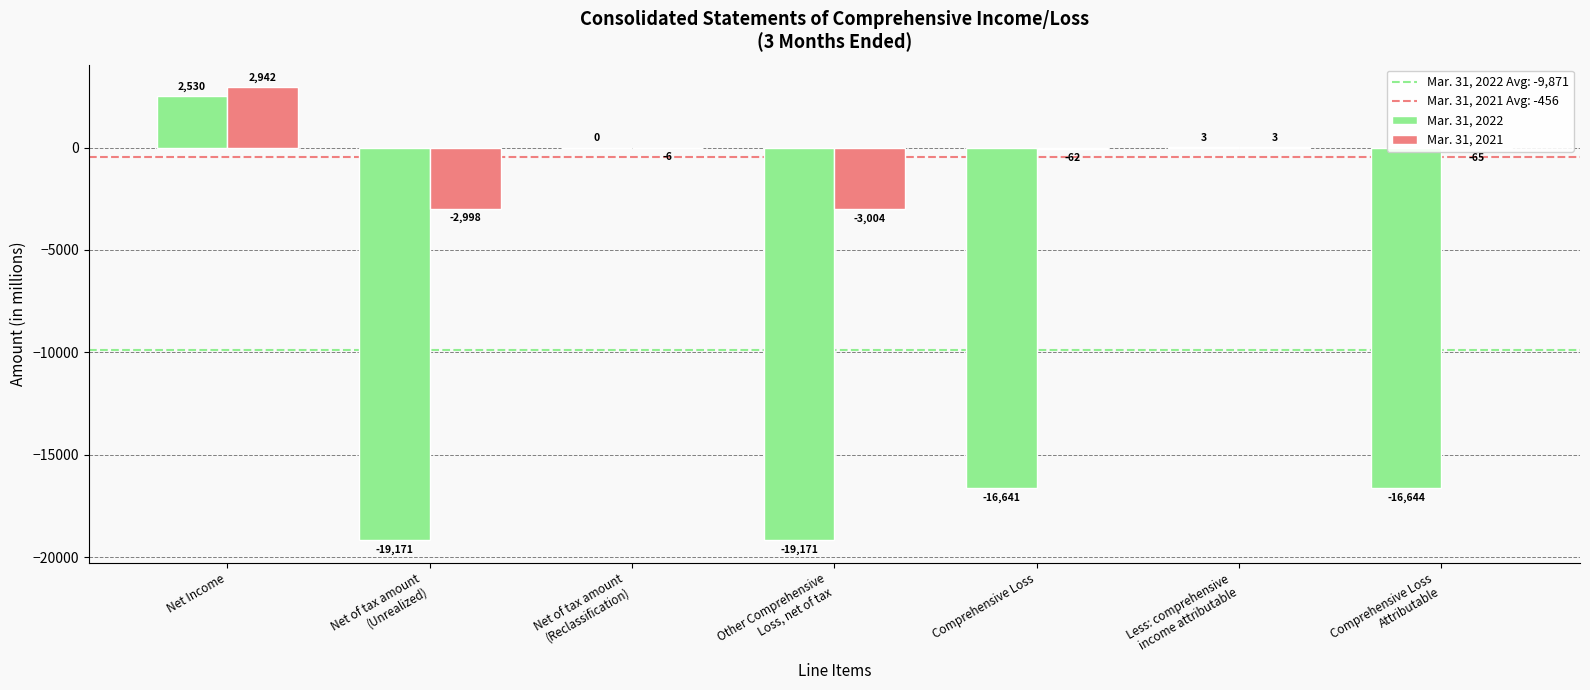

What is the maximum value shown in the chart?

2942